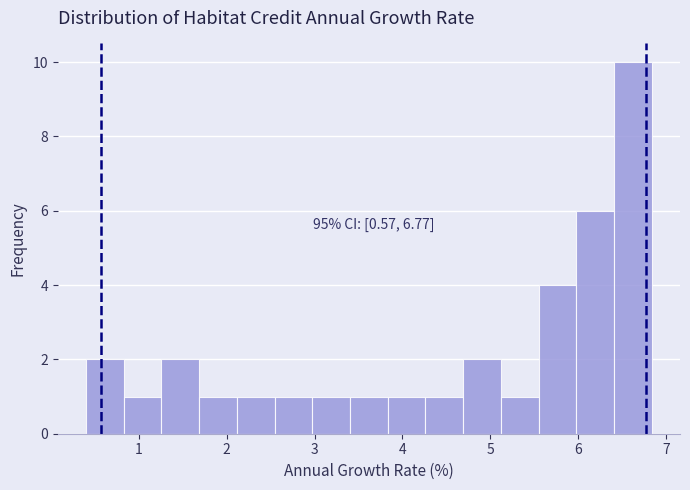

Which range on the x-axis has the tallest bar?

6.4 to 6.8